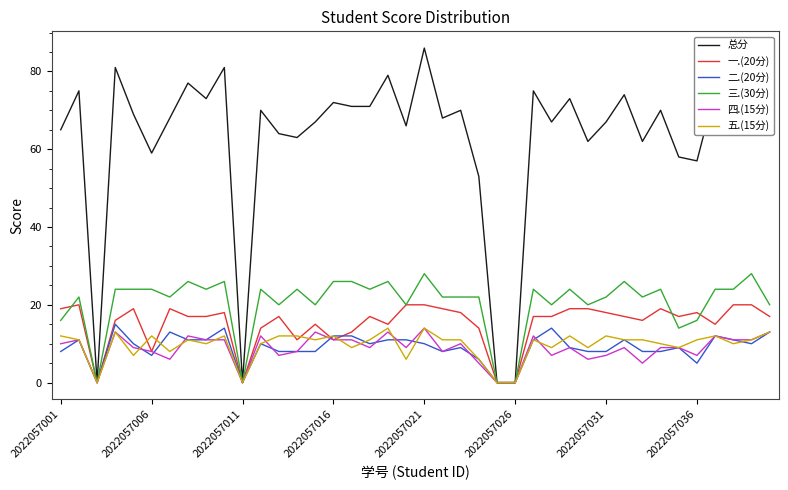

Which series has the largest range (max minus min)?

总分